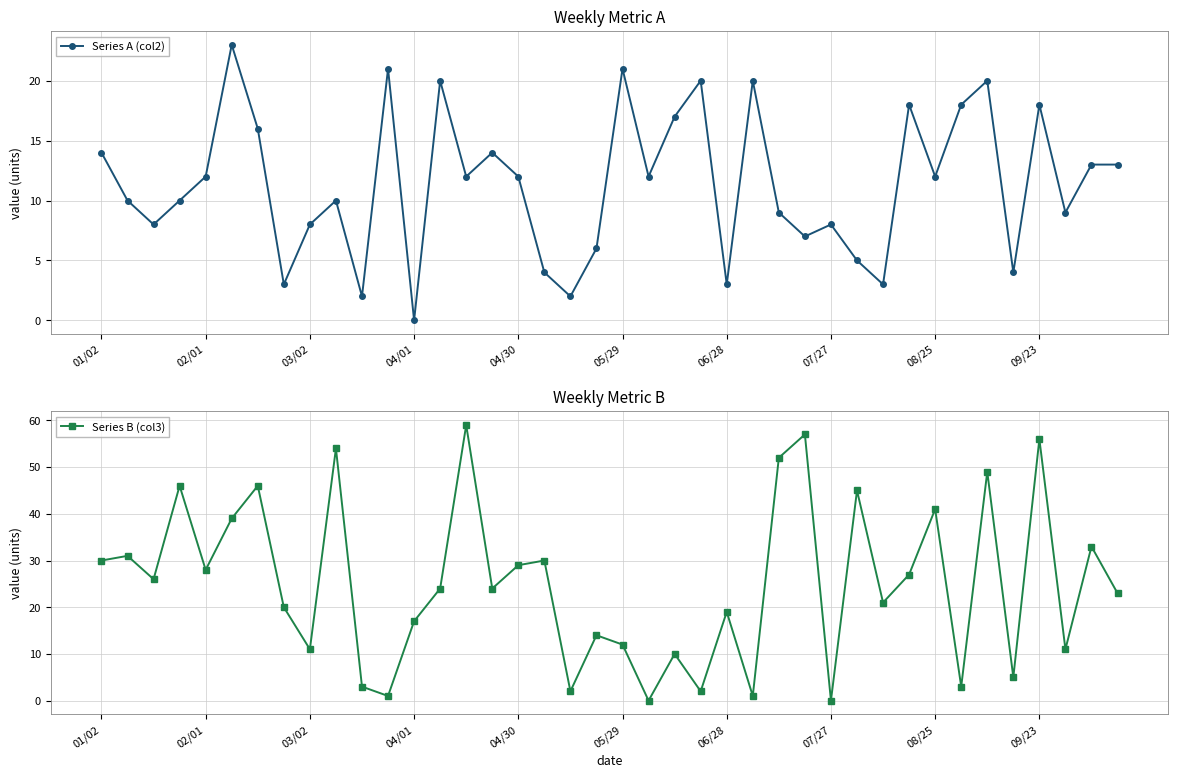

At which label does Series A (col2) reach its minimum?

04/01